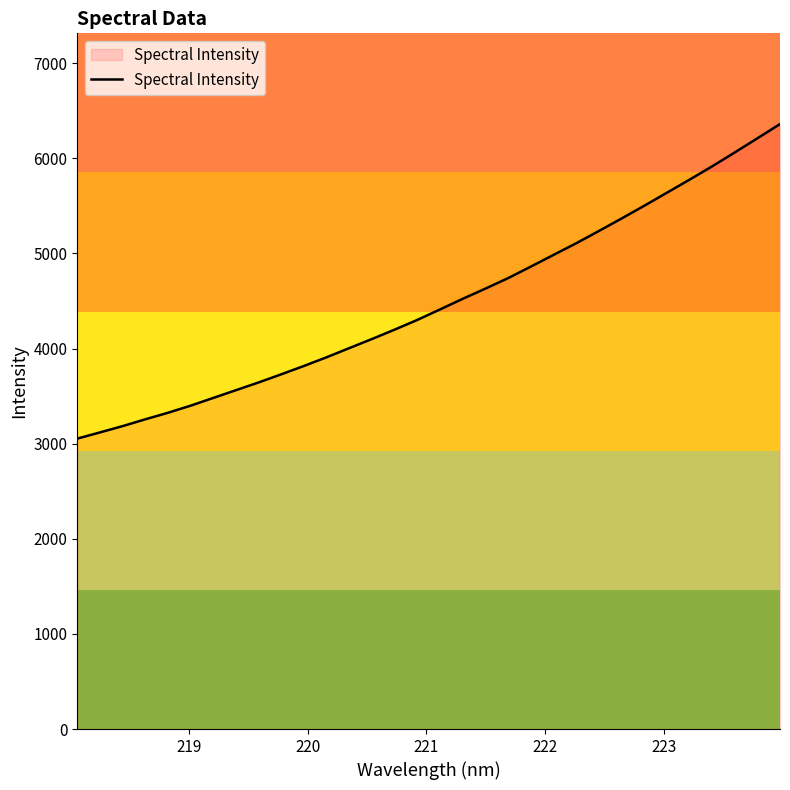

What is the smallest value displayed?

3052.9